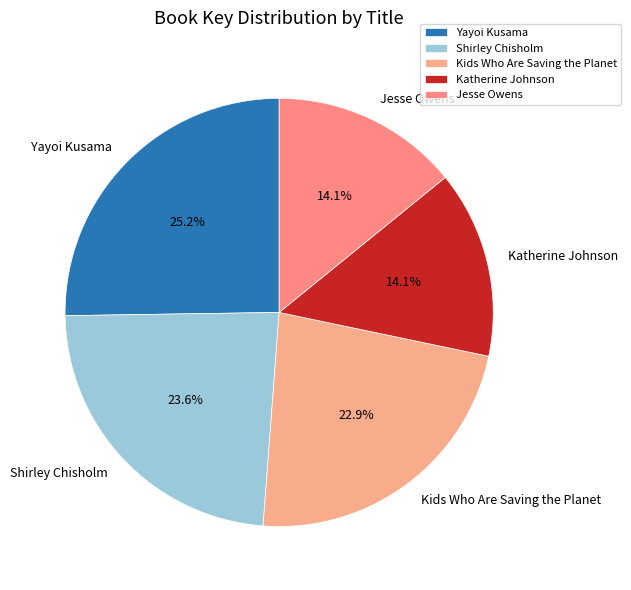

Is Jesse Owens the majority of the pie?

No